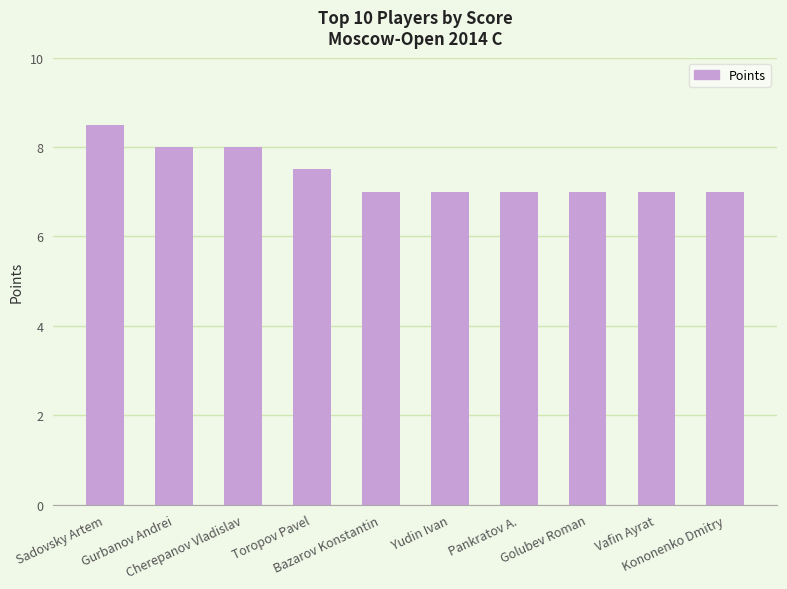

Does the chart contain stacked bars?

No